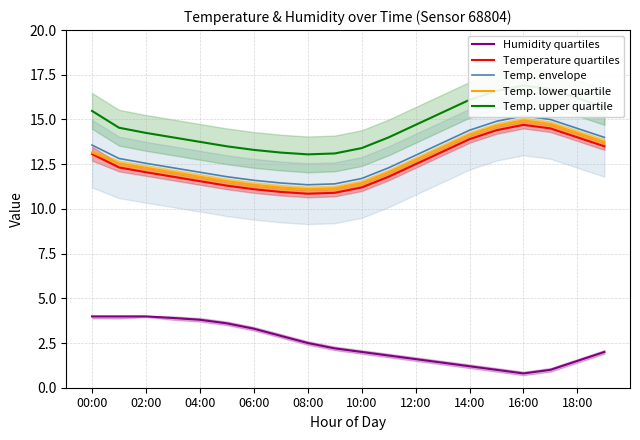

What are all the series names shown in the legend?

Humidity quartiles, Temperature quartiles, Temp. envelope, Temp. lower quartile, Temp. upper quartile